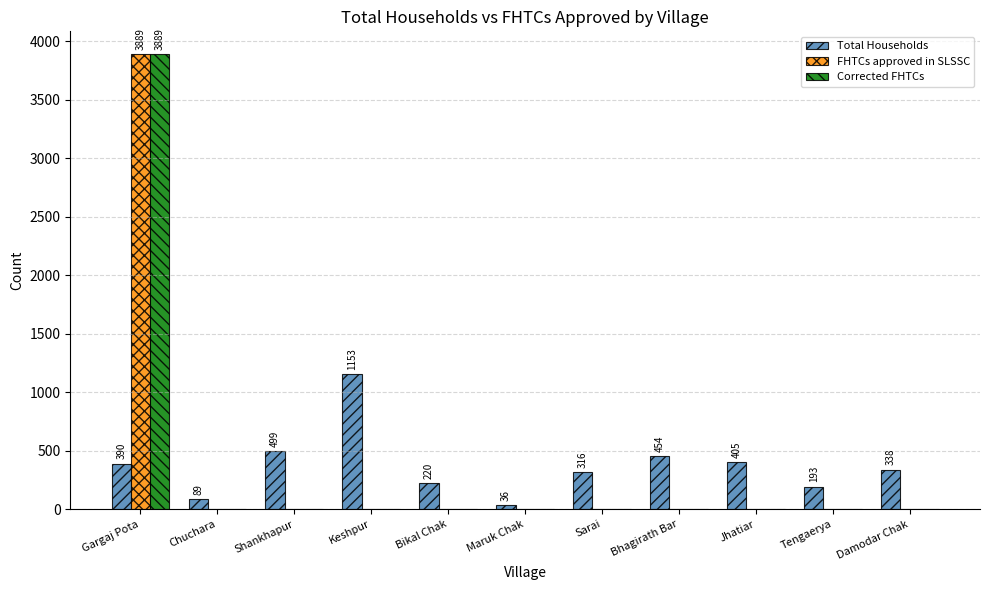

How many data points does each series have?

11